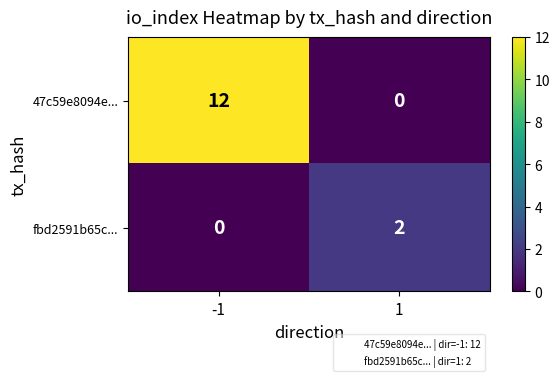

At which category is the sum across all series the highest?

-1